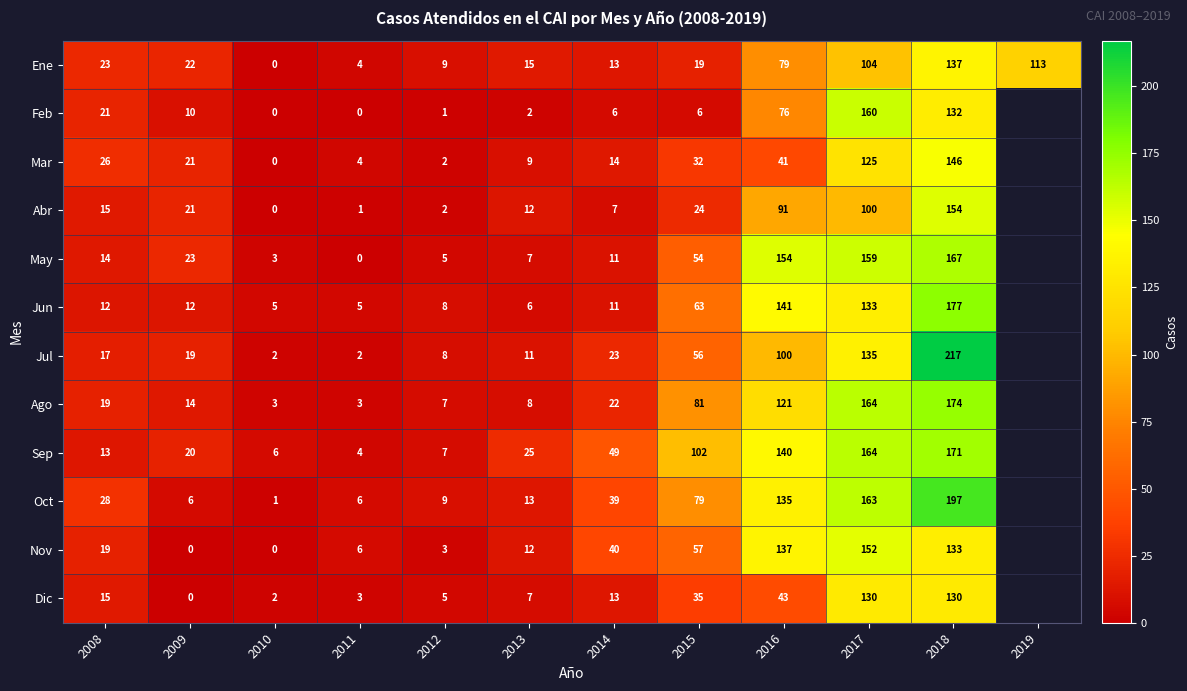

True or false: Feb has a value of 191 at 2018.

False